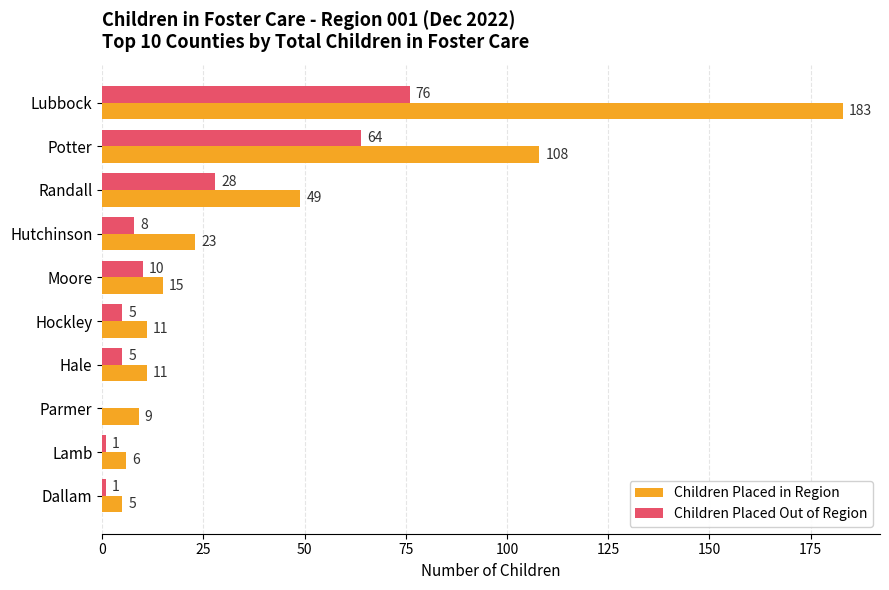

Is the value of Children Placed Out of Region at Lamb greater than the value of Children Placed in Region at Potter?

No